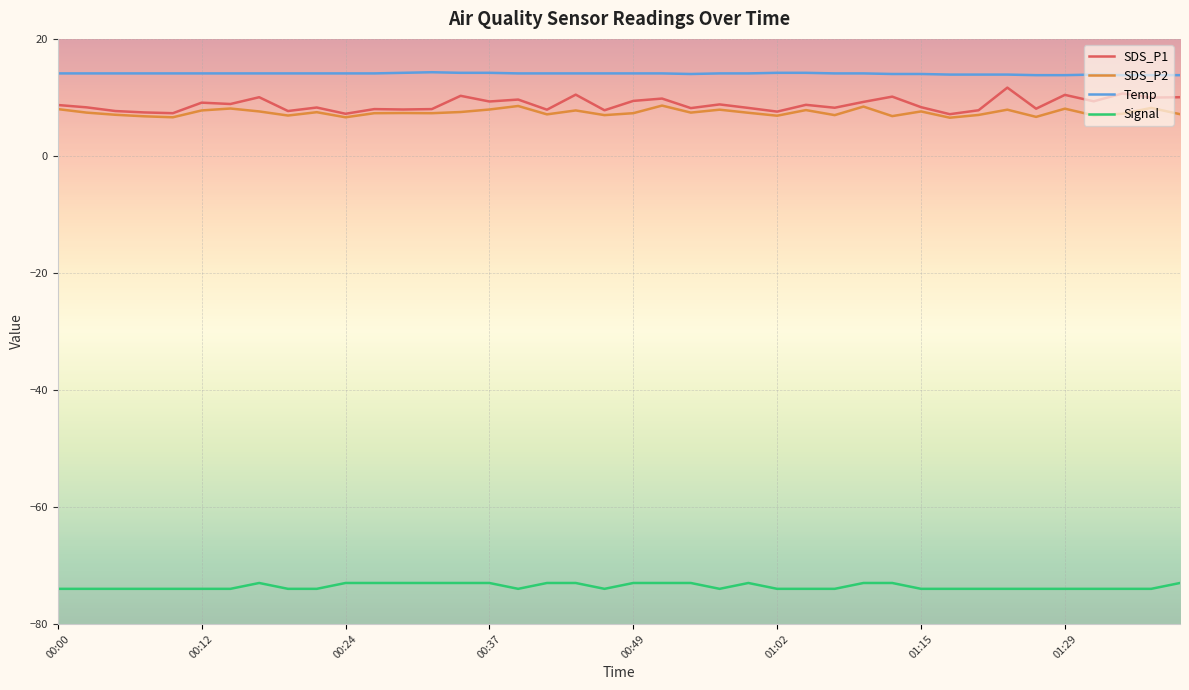

True or false: Signal and SDS_P1 intersect in this chart.

False